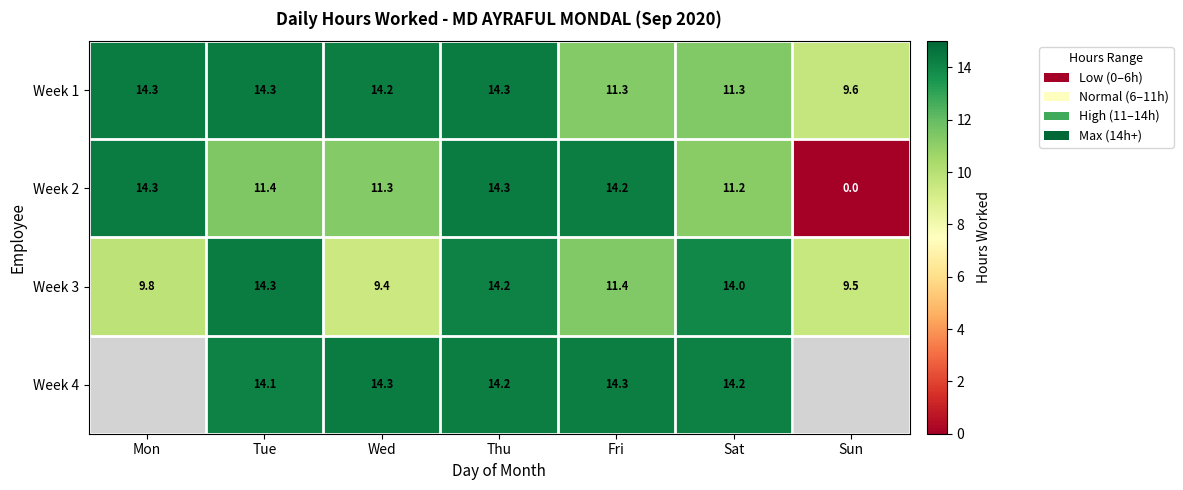

At which label does Week 3 first exceed 11?

Tue